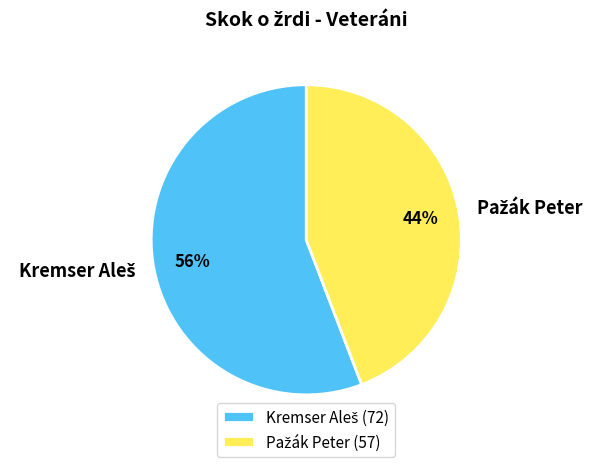

Does any single category account for the majority?

Yes